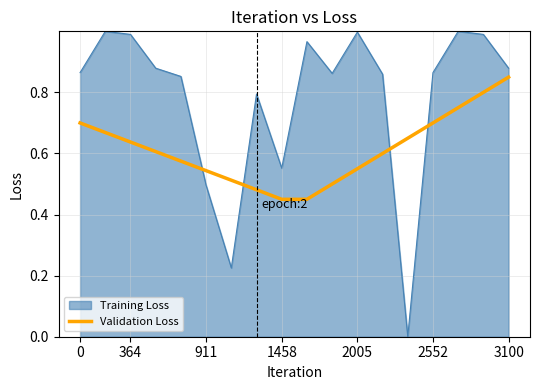

What is the minimum value shown in the chart?

0.0